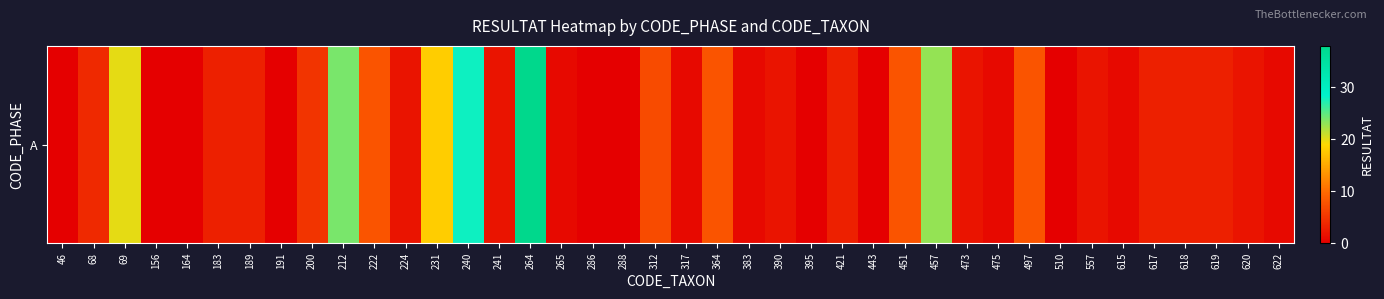

Reading left to right, list all the values displayed in this chart.

46=0	68=4	69=20	156=0	164=0	183=3	189=3	191=0	200=5	212=24	222=8	224=2	231=18	240=28	241=2	264=38	265=1	286=0	288=0	312=7	317=1	364=8	383=1	390=2	395=0	421=3	443=0	451=8	457=23	473=2	475=1	497=8	510=0	557=2	615=1	617=3	618=3	619=3	620=2	622=1